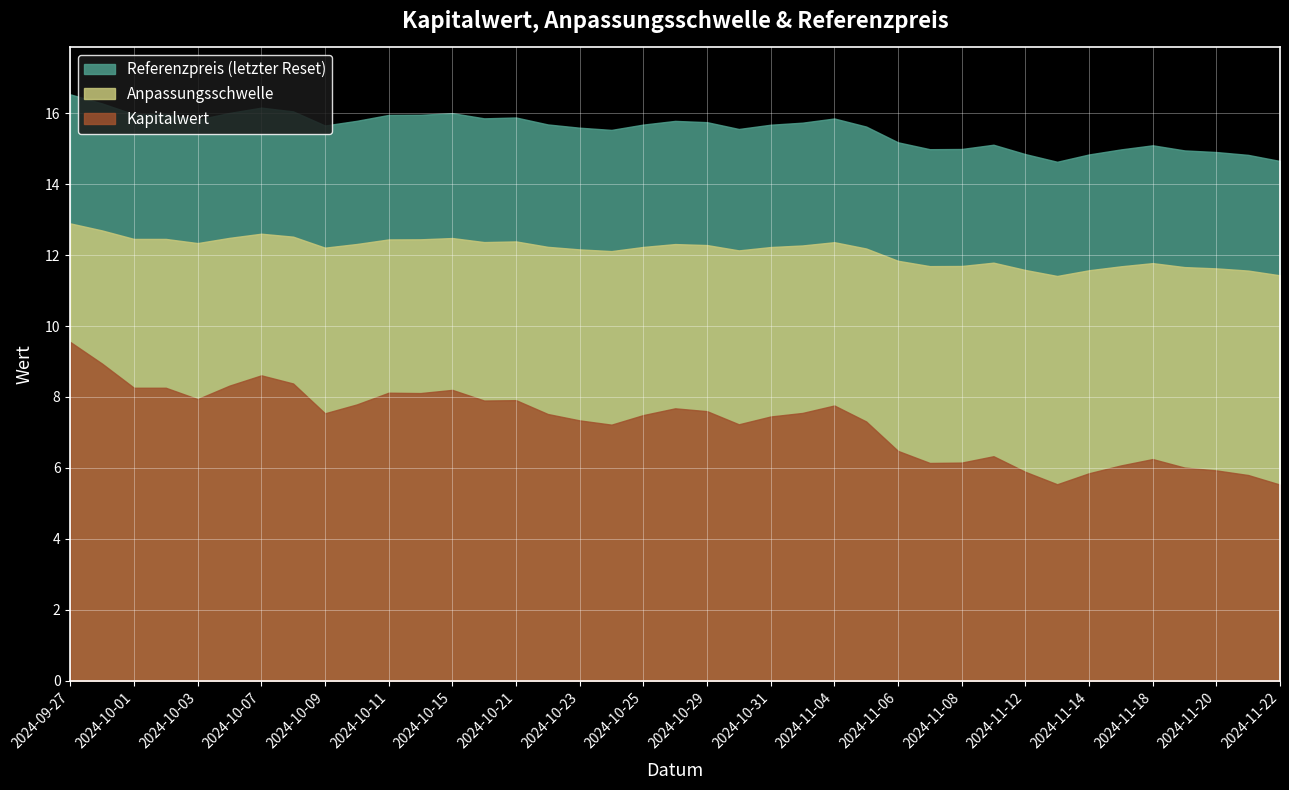

How many data points in Referenzpreis (letzter Reset) are above 15?

29